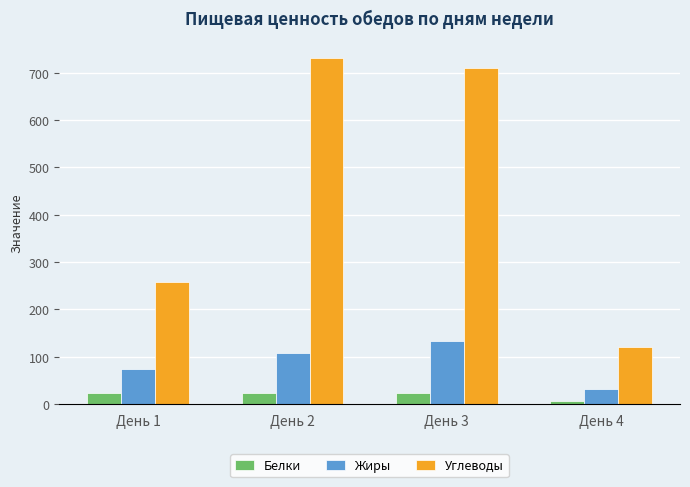

What are all the series names shown in the legend?

Белки, Жиры, Углеводы